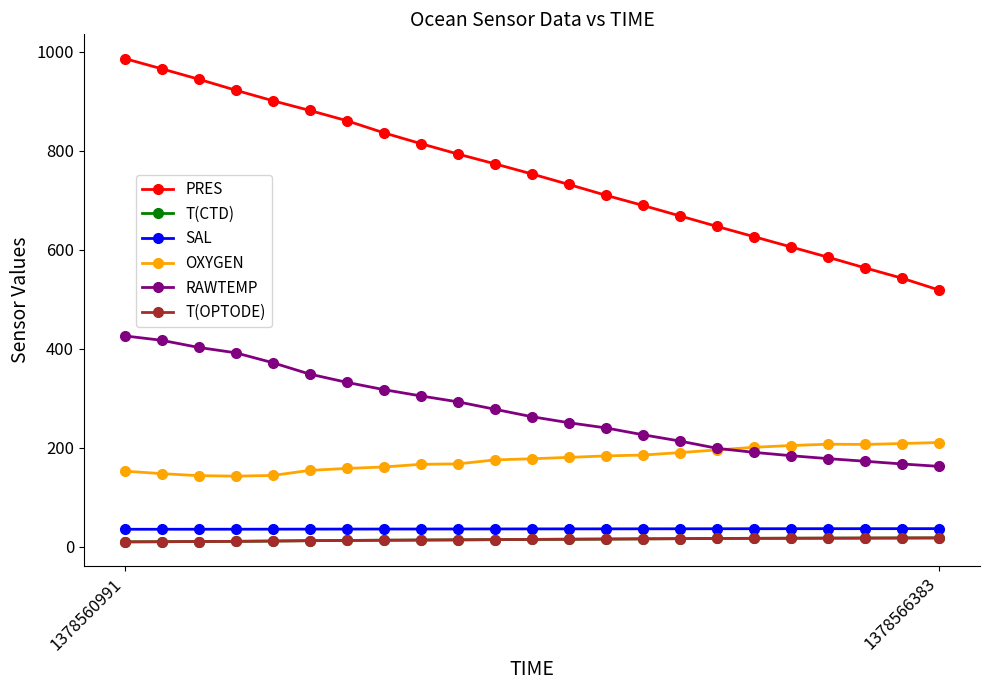

True or false: T(OPTODE) and PRES intersect in this chart.

False